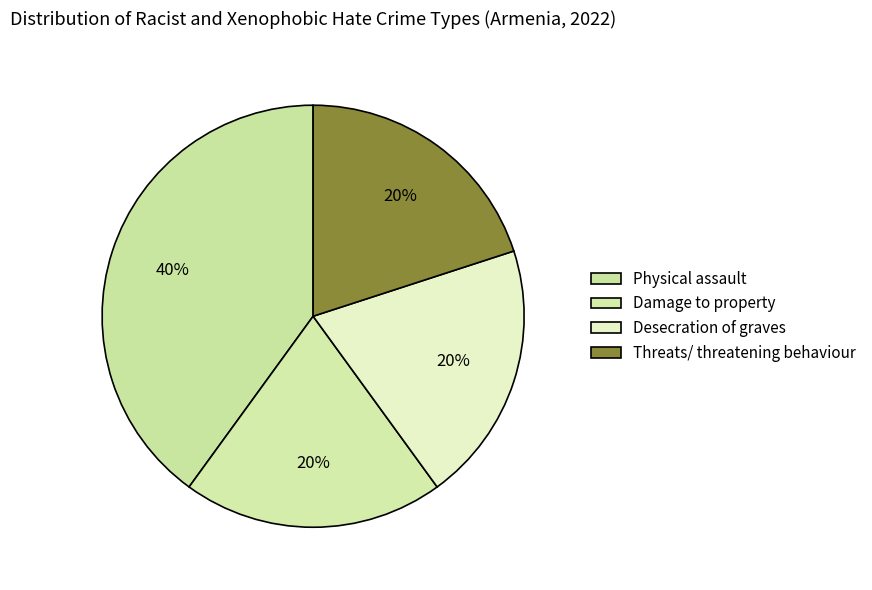

To the nearest percent, what portion does Damage to property represent?

20%